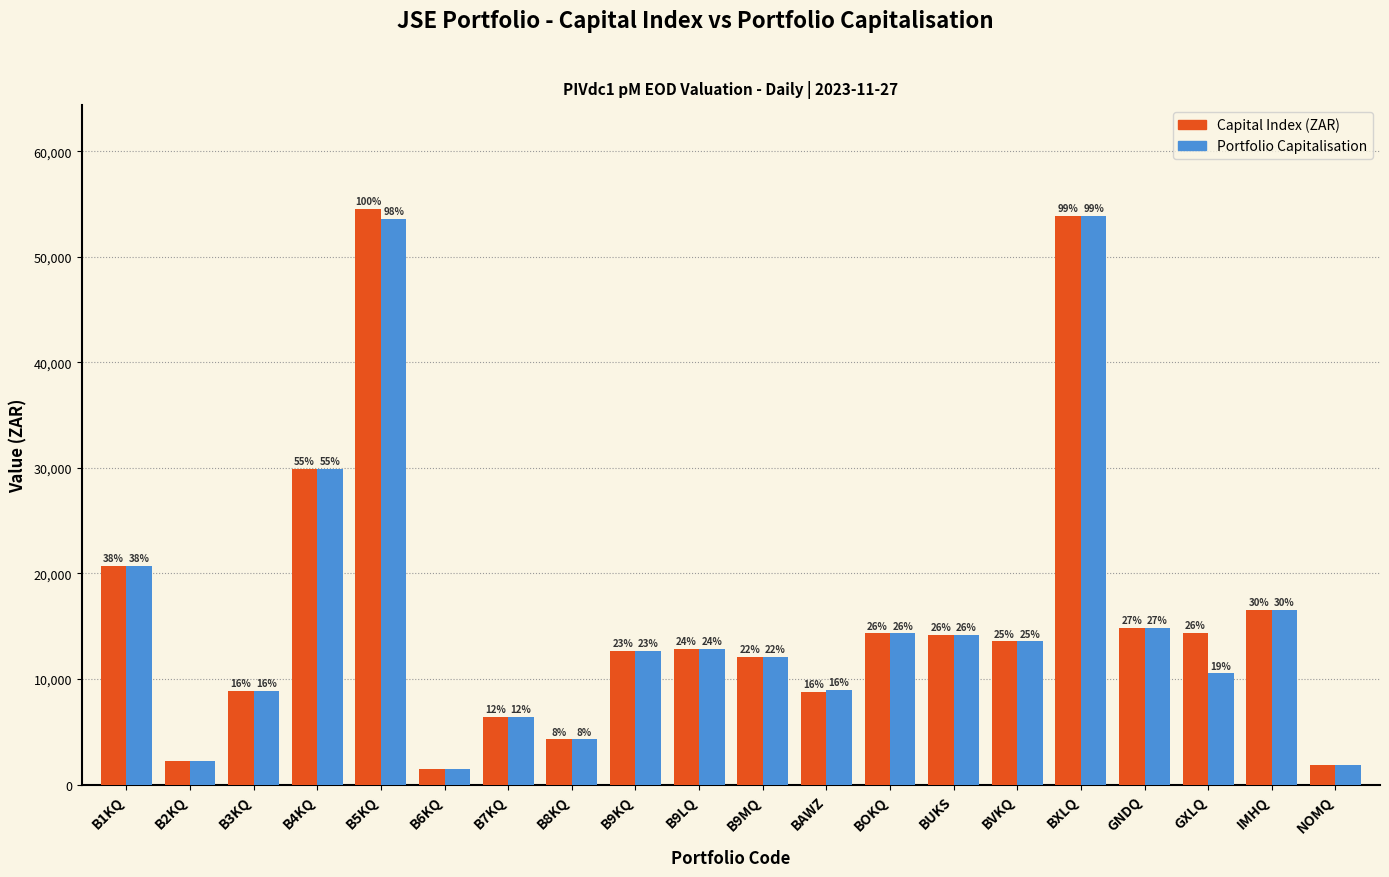

Which category has the lowest value in the Capital Index (ZAR) series?

B6KQ